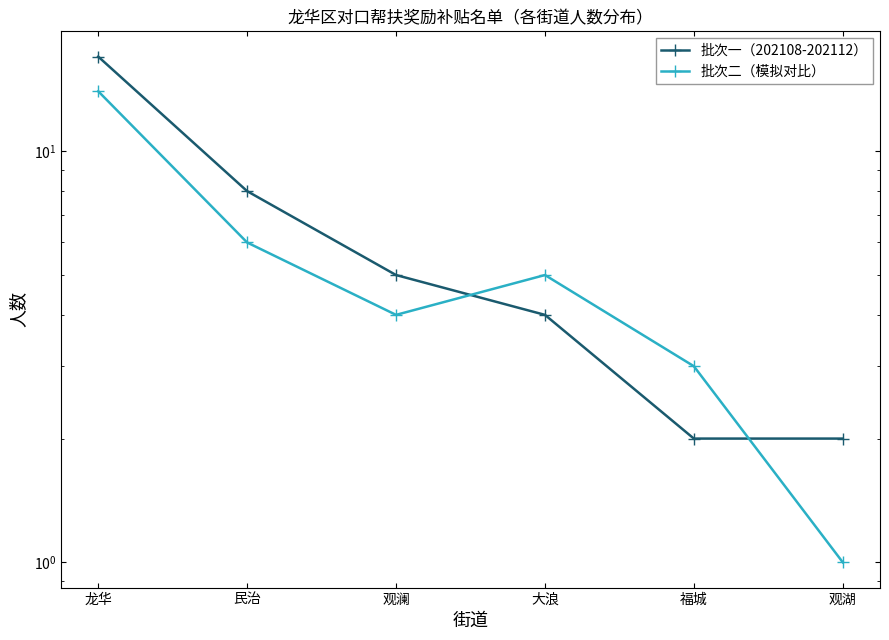

Which series has the widest spread of values?

批次一（202108-202112）